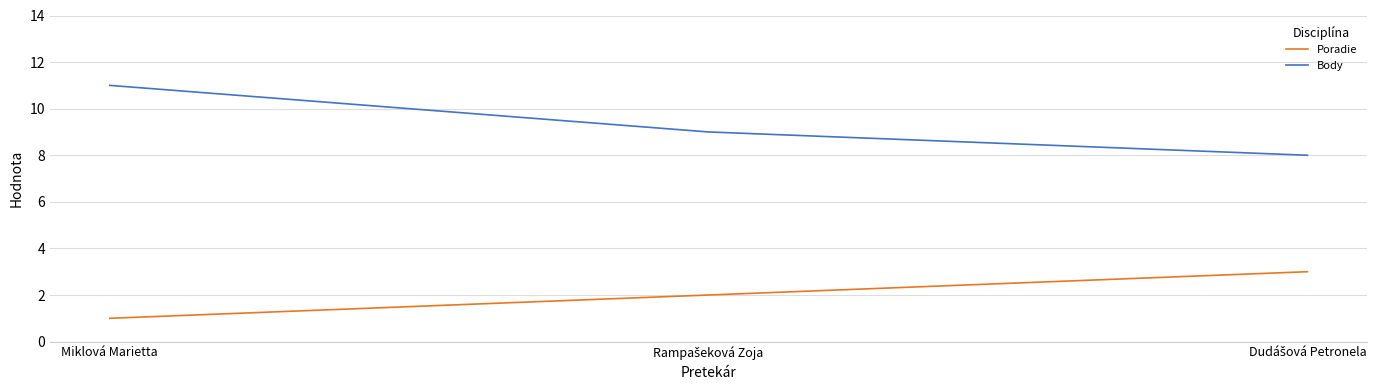

What are all the series names shown in the legend?

Poradie, Body